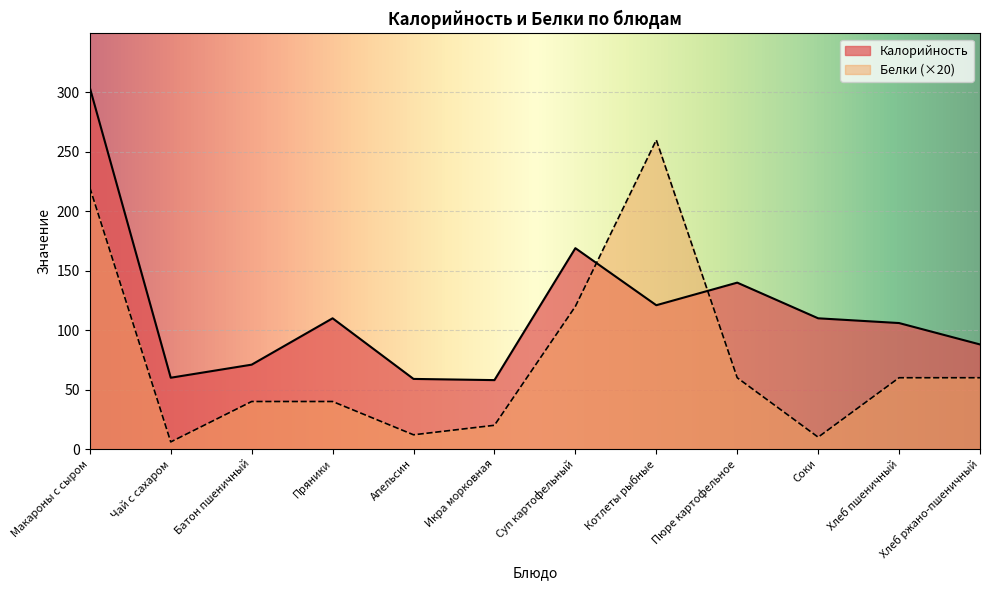

At Котлеты рыбные, list the series in order from smallest to largest.

Калорийность, Белки (×20)